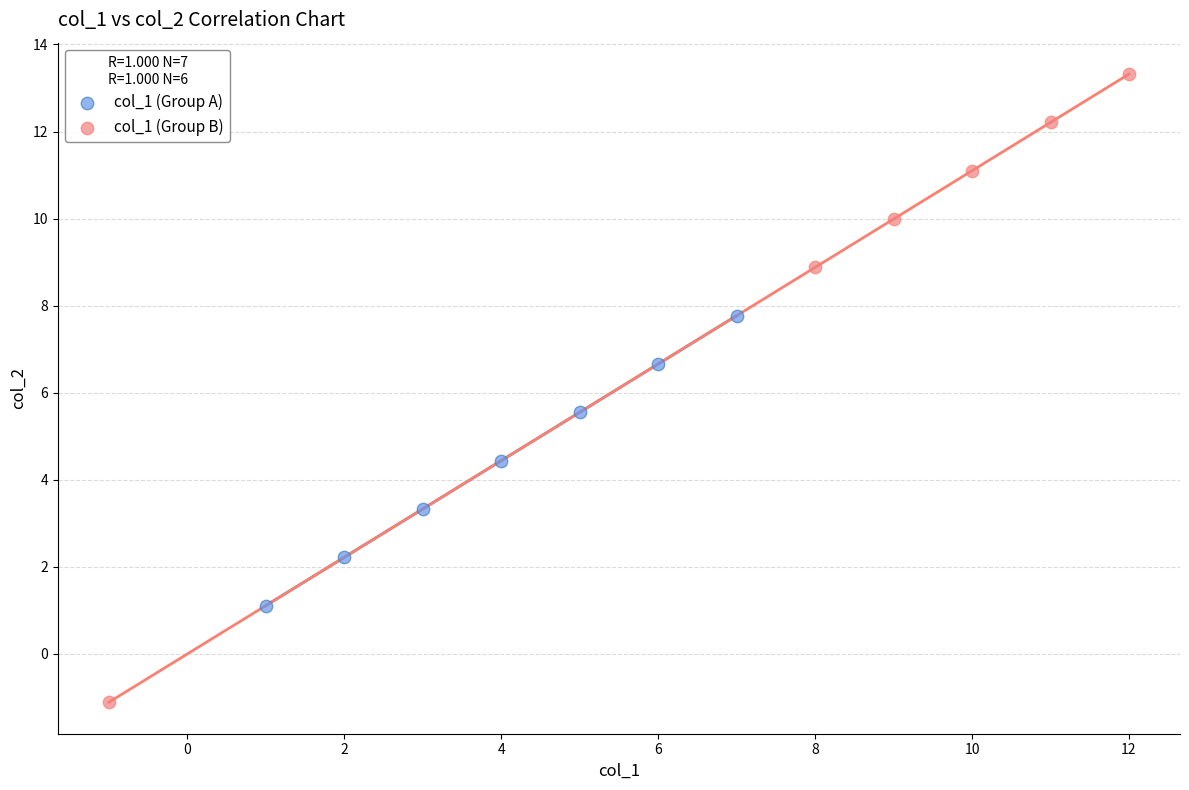

Which series has the widest spread of Y values?

col_1 (Group B)